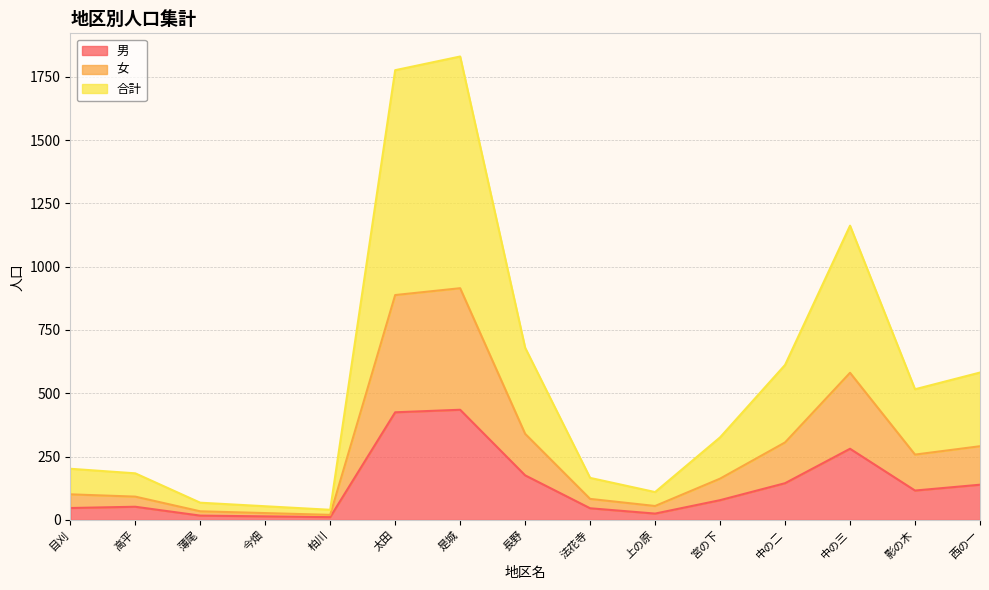

Rank the series by their maximum value, from highest to lowest.

合計, 女, 男